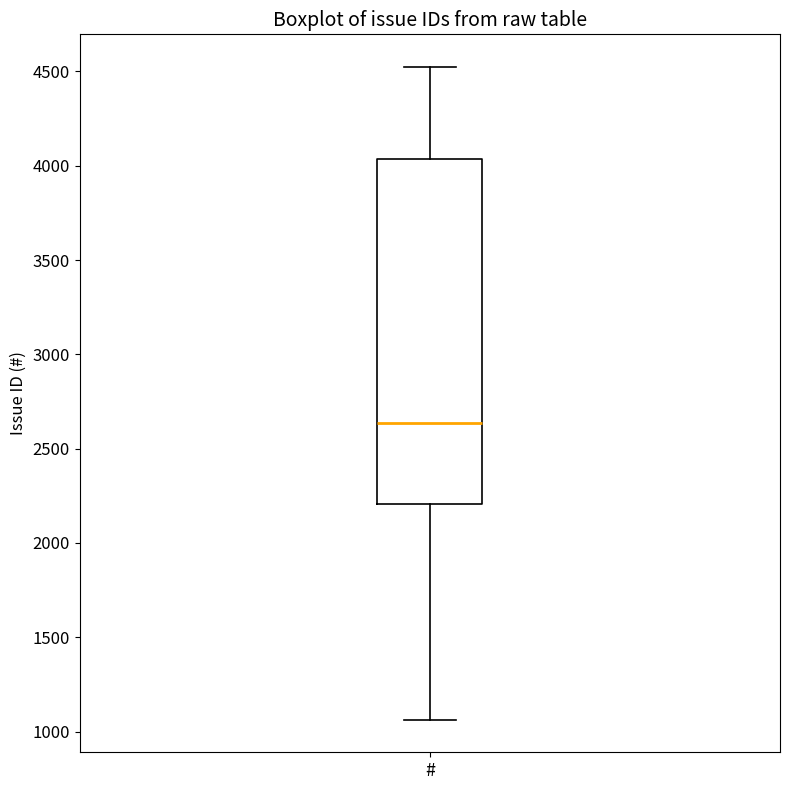

Read this box plot against the y-axis: the position of the median line, the range covered by the box, and the ends of both whiskers. The values are not printed on the chart, so give them approximately, as read against the axis.

median 2650, box 2200 to 4050, whiskers 1050 to 4500